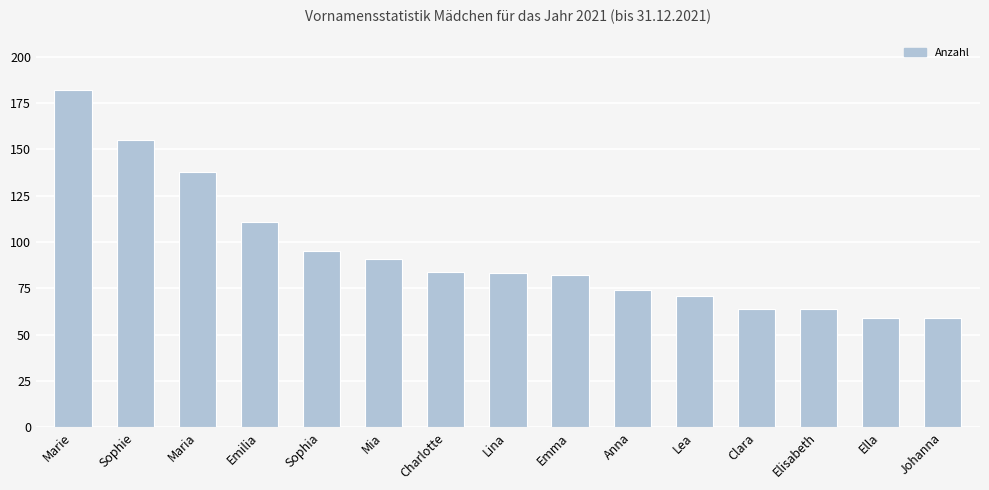

What is the sum of all values?

1412